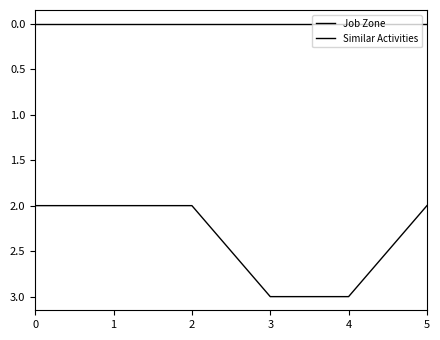

List the series in order of their overall mean, highest first.

Job Zone, Similar Activities